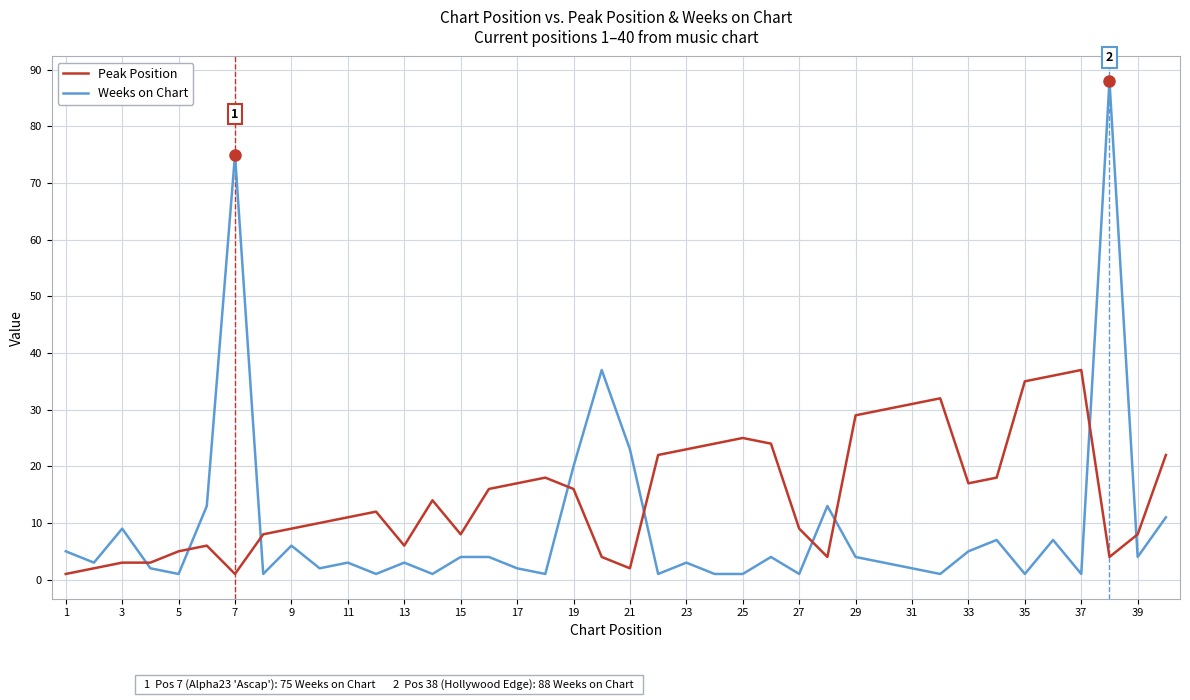

How many times do Weeks on Chart and Peak Position cross each other?

9